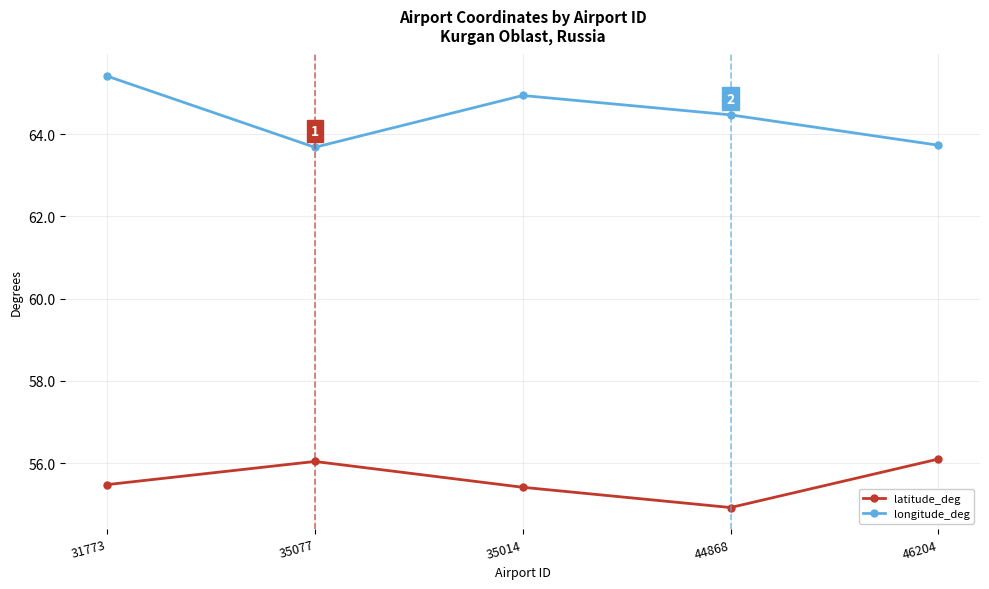

How many data points in latitude_deg are less than 55?

1